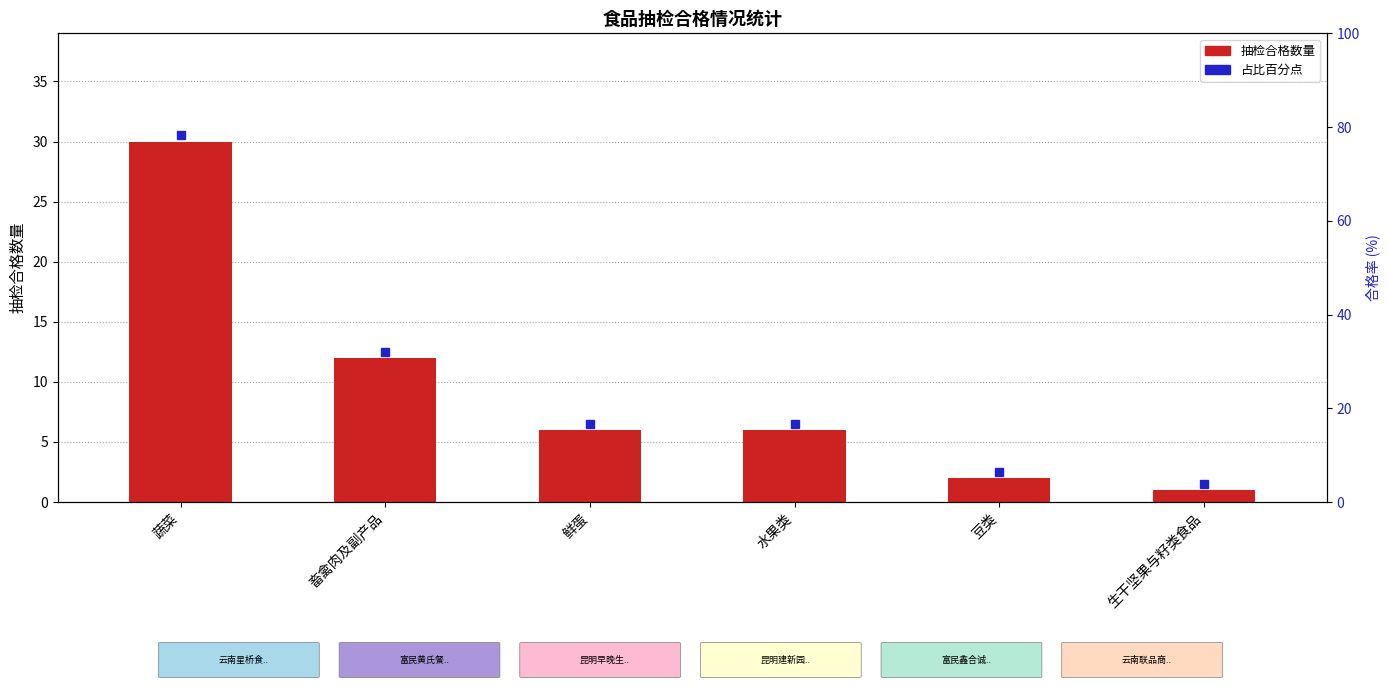

Read the 抽检合格数量 value at 豆类.

2.0